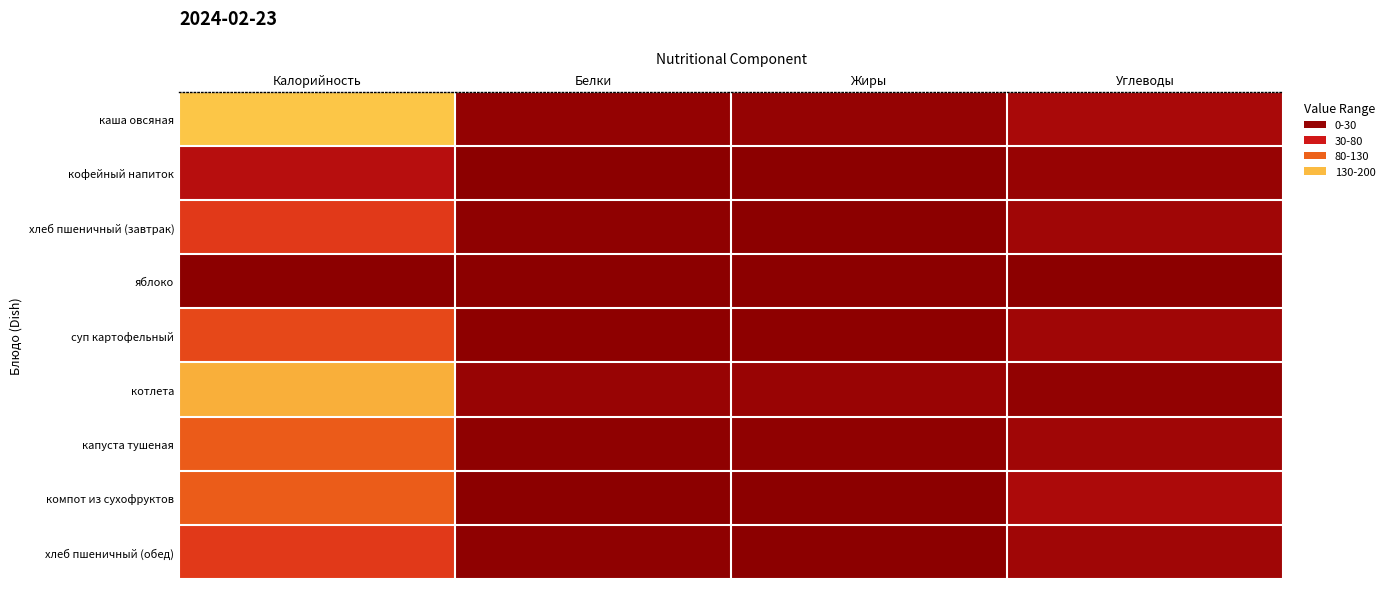

At which category does the chart reach its peak across all series?

Калорийность